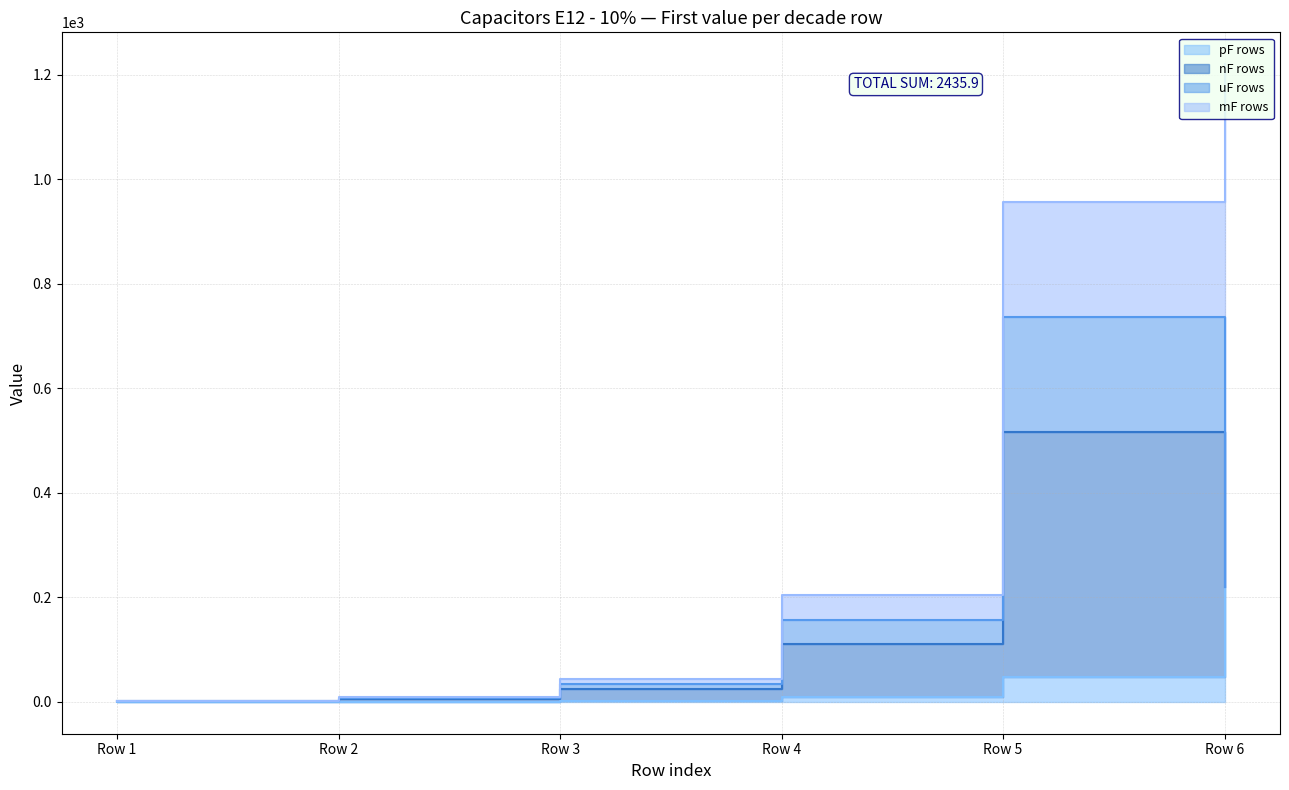

At which label does mF rows reach its minimum?

Row 1